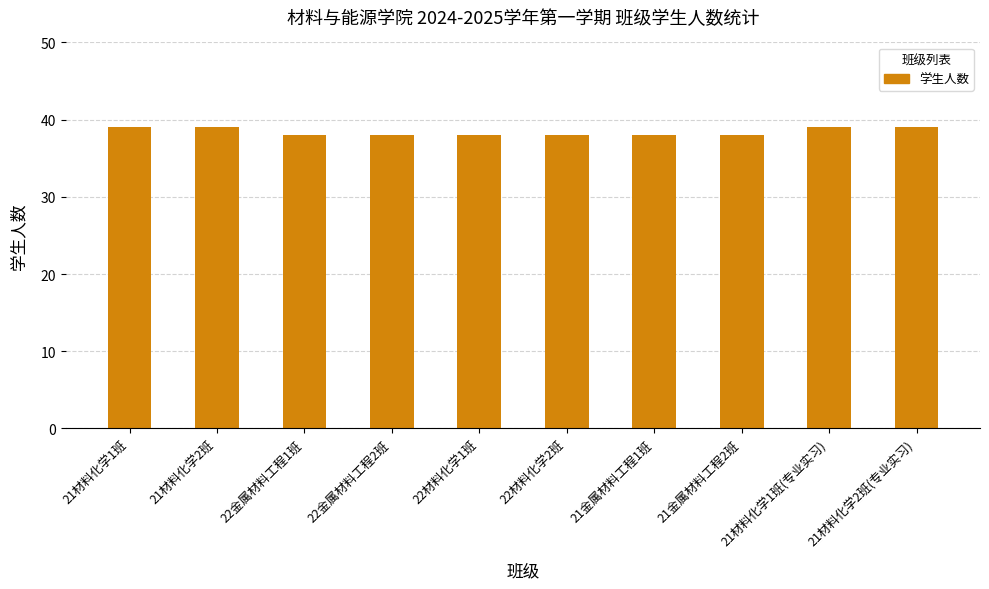

What is the label of the 6th bar from the left?

22材料化学2班